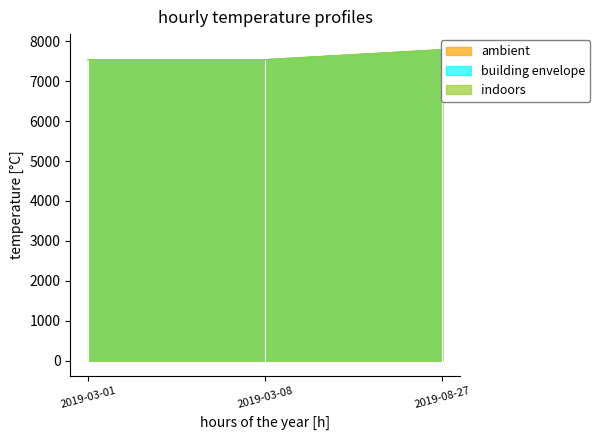

What is the sum of all ambient values?

22875